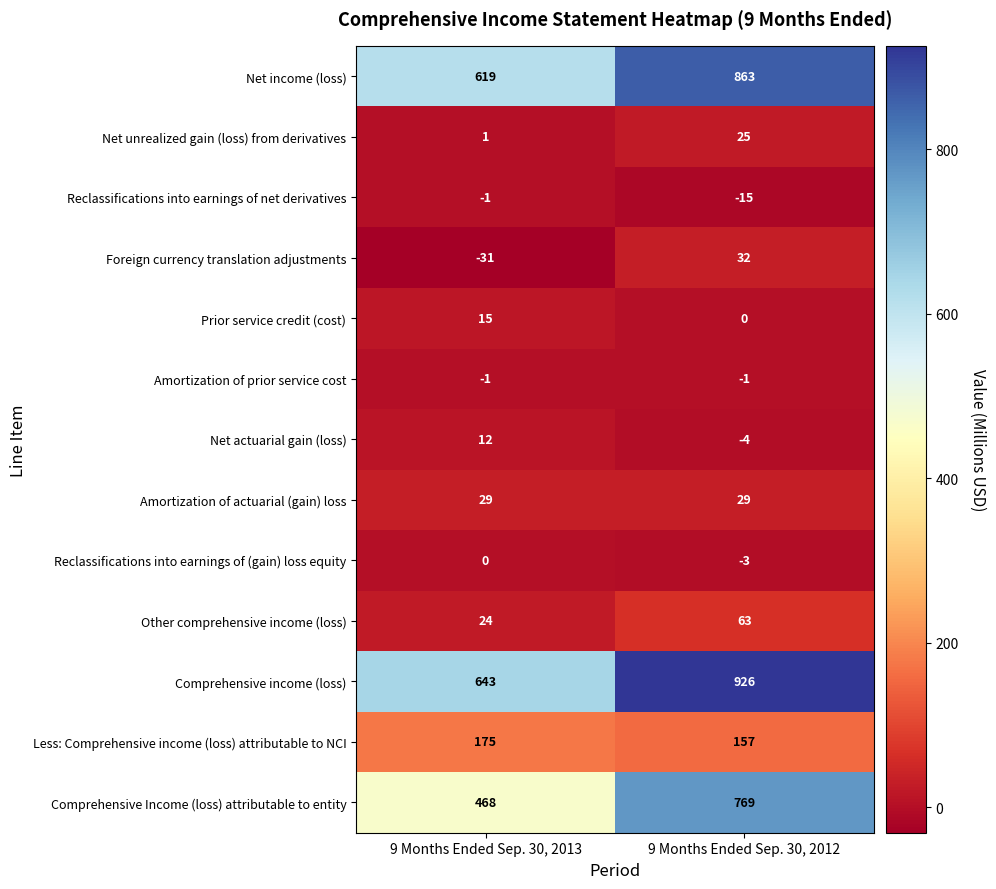

How many data points does each series have?

2